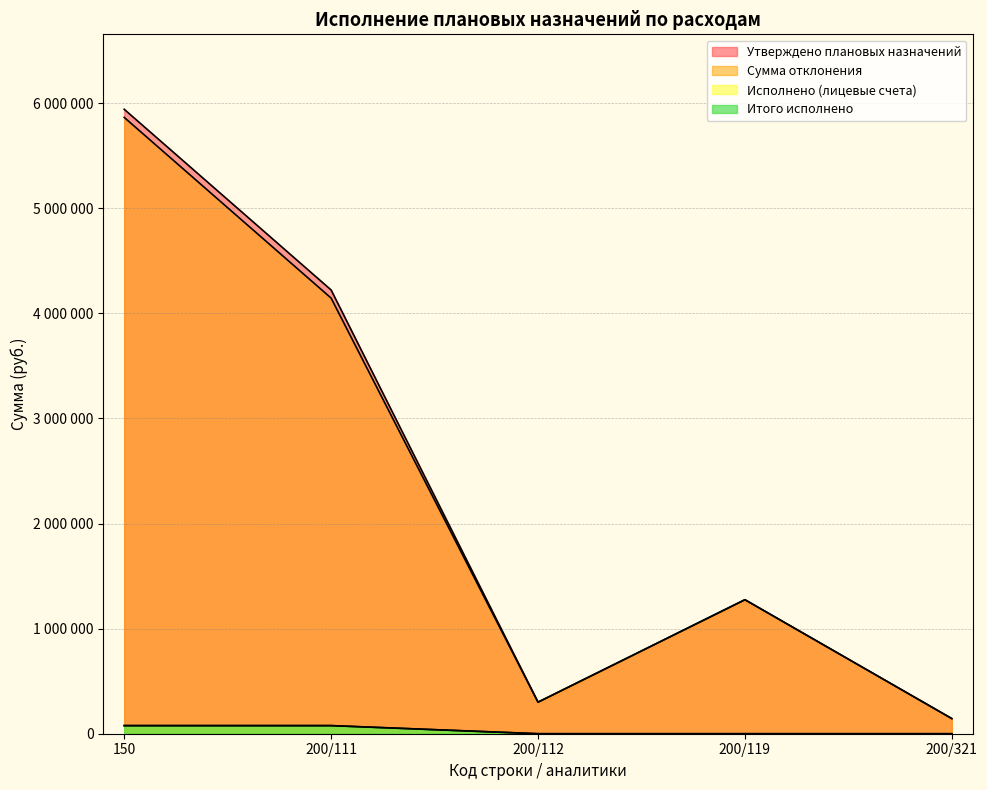

How many values in the Исполнено (лицевые счета) series exceed 0?

2